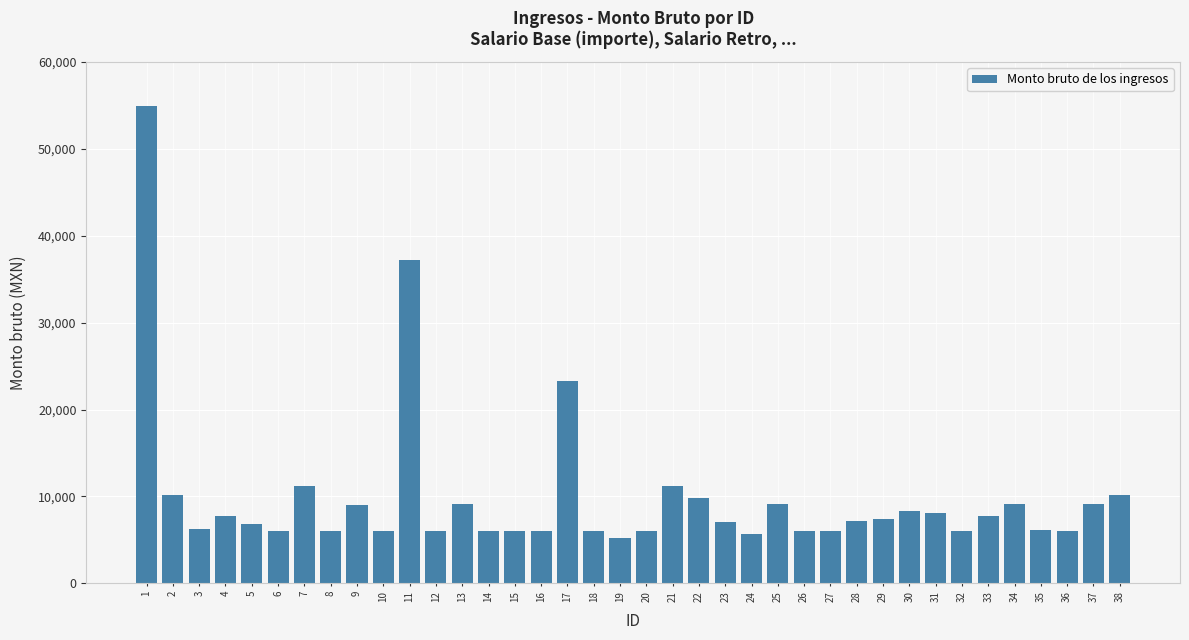

Approximately how many times larger is the value at 13 compared to 2?

0.9